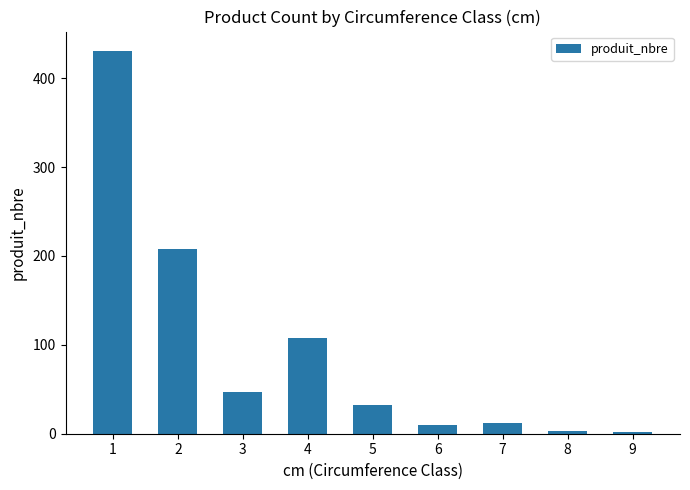

What is the approximate value at 7?

12